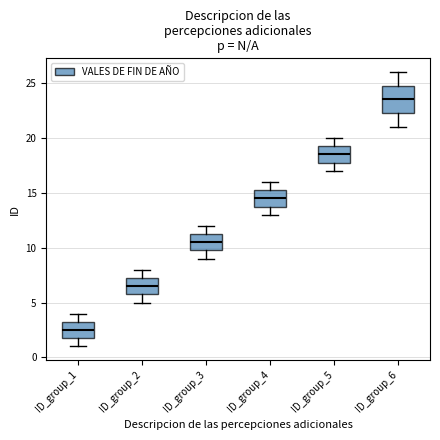

Comparing the boxes themselves (not the whiskers), which one is the tallest?

ID_group_6